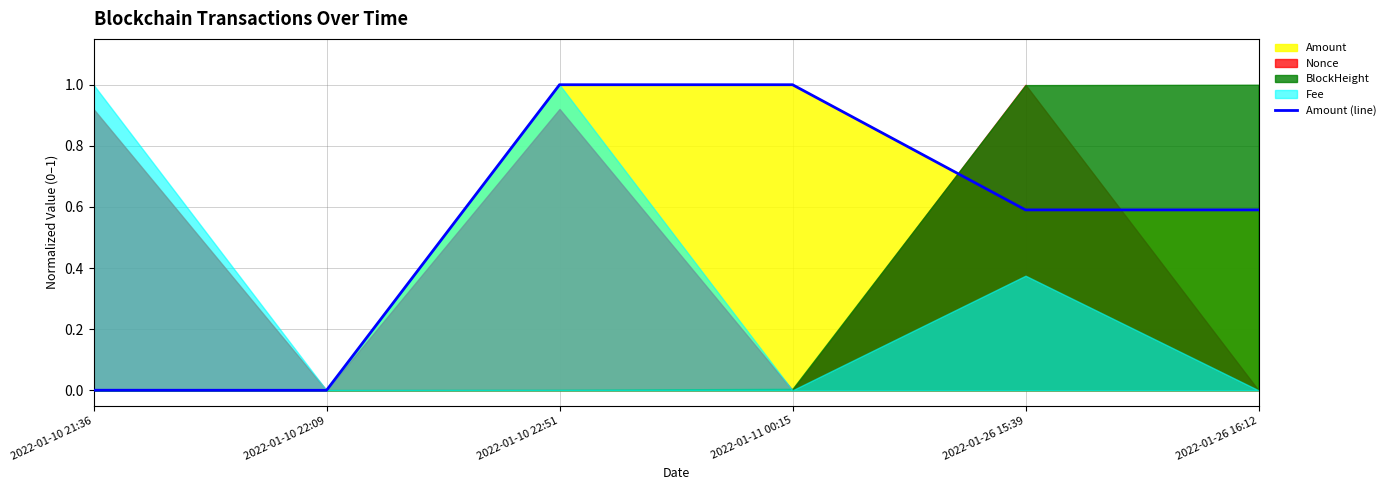

What is the difference between the maximum and minimum values?

1.0